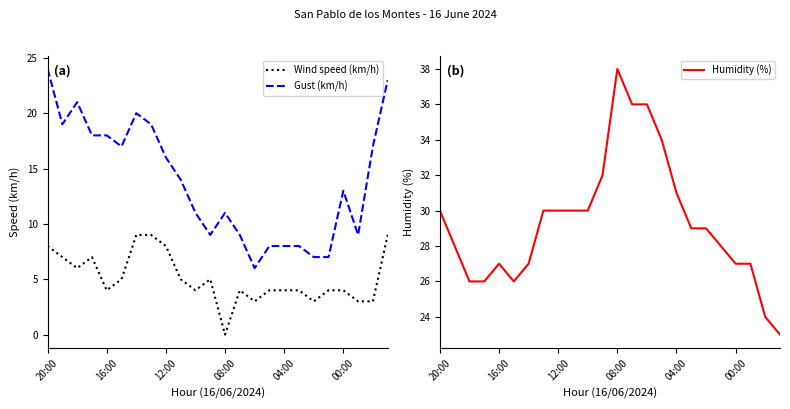

What position from the right is 15?

9